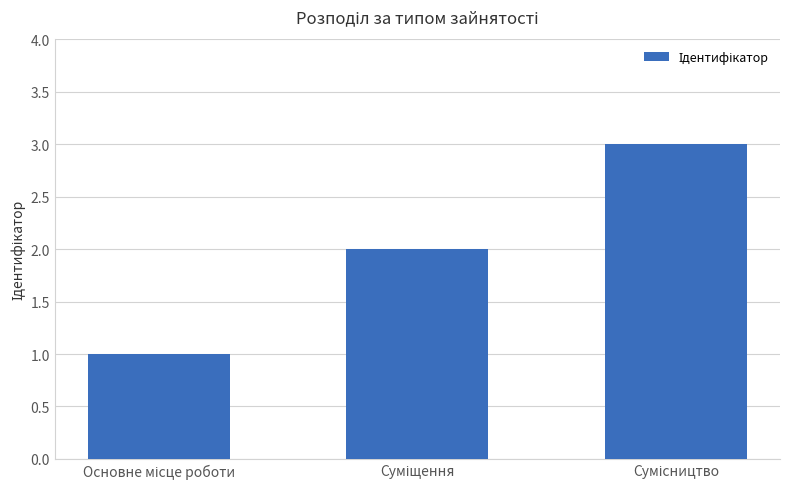

What is the sum of all values?

6